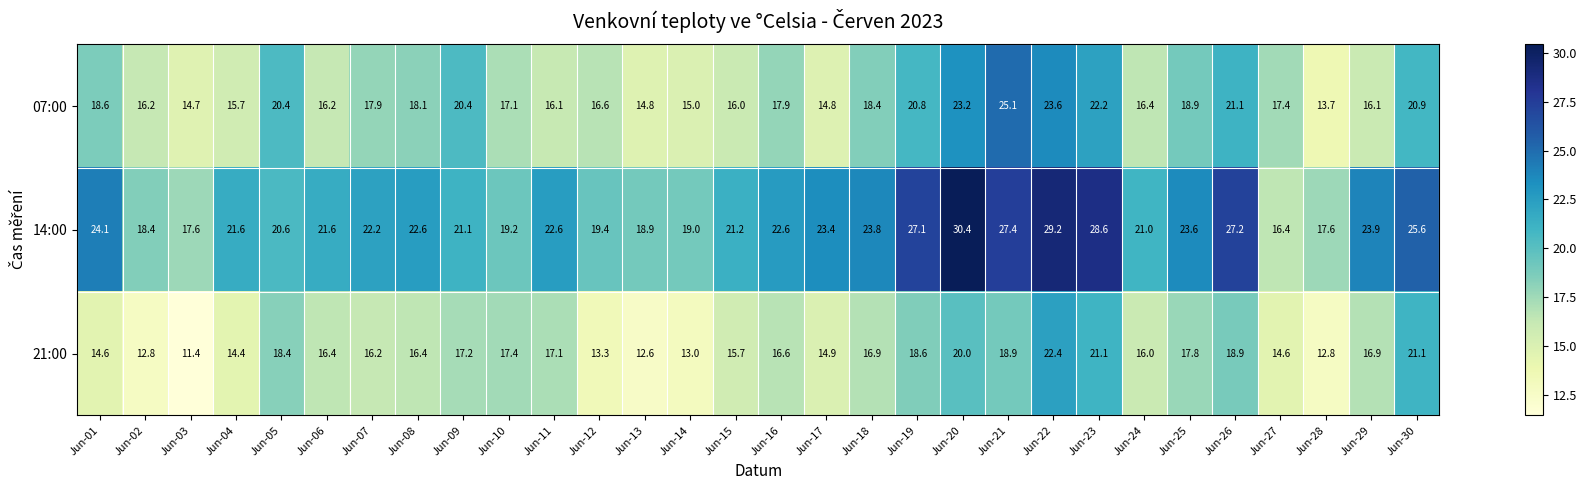

The value of 21:00 at Jun-28 is 12.8. True or false?

True